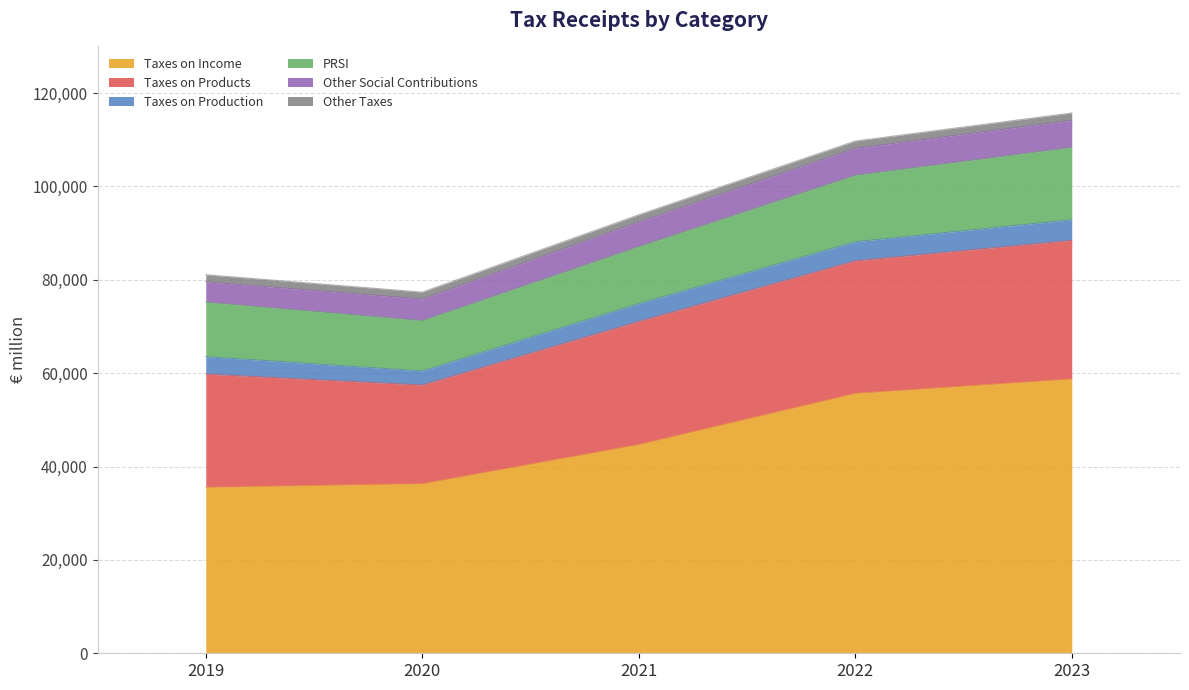

The value of Taxes on Products at 2023 is 29685. True or false?

True